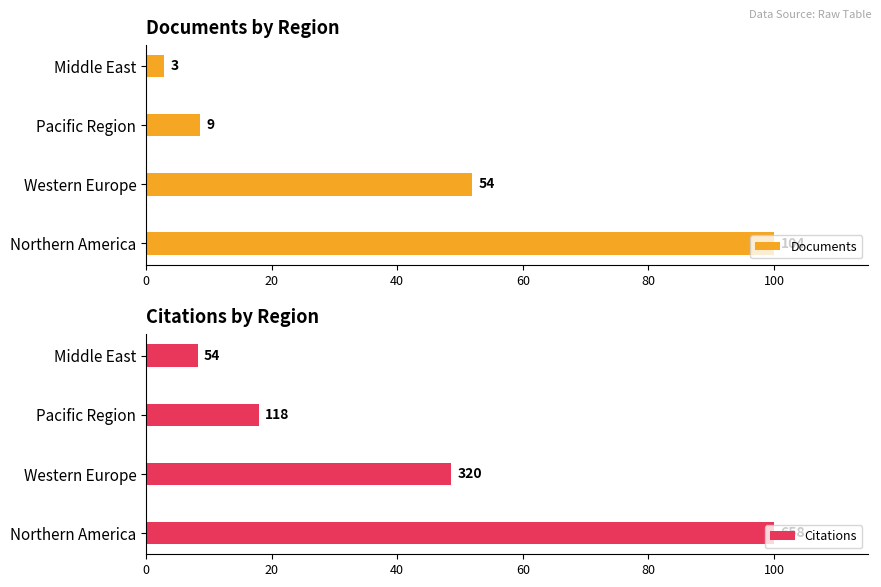

What is the average value of the Citations series?

43.7